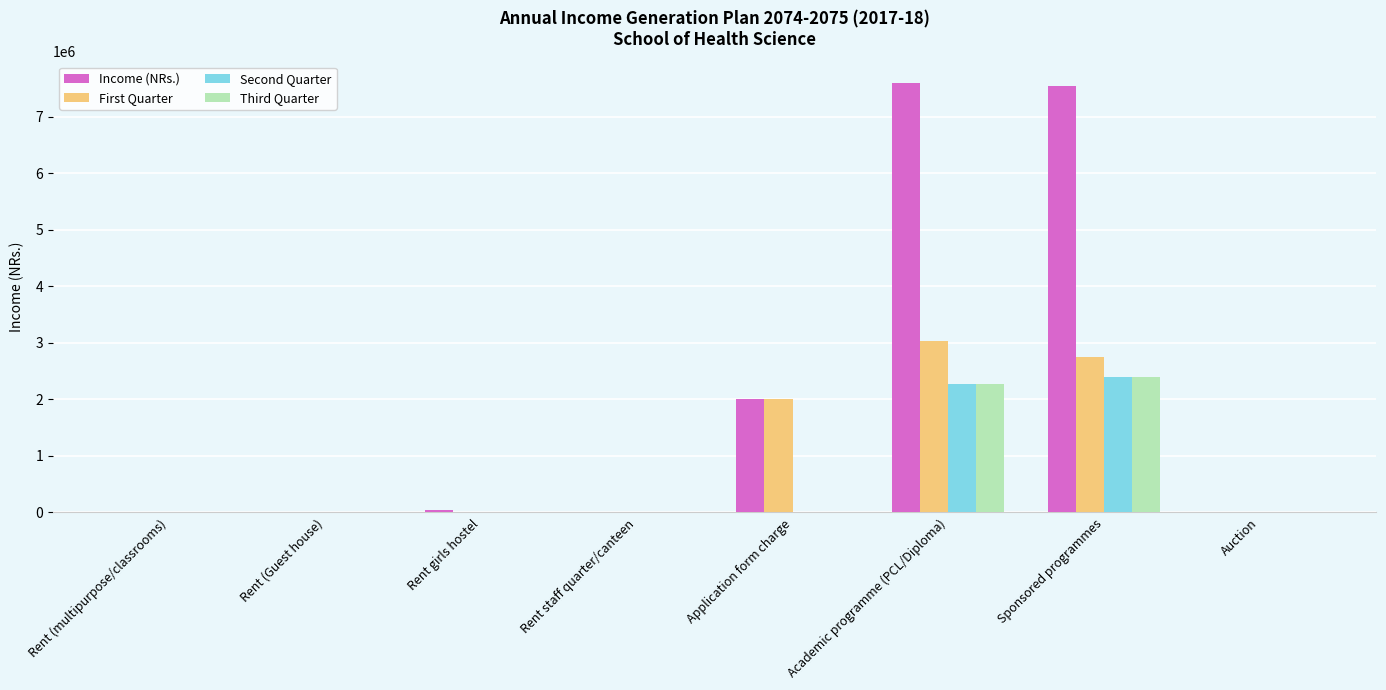

What is the sum of all Third Quarter values?

4710000